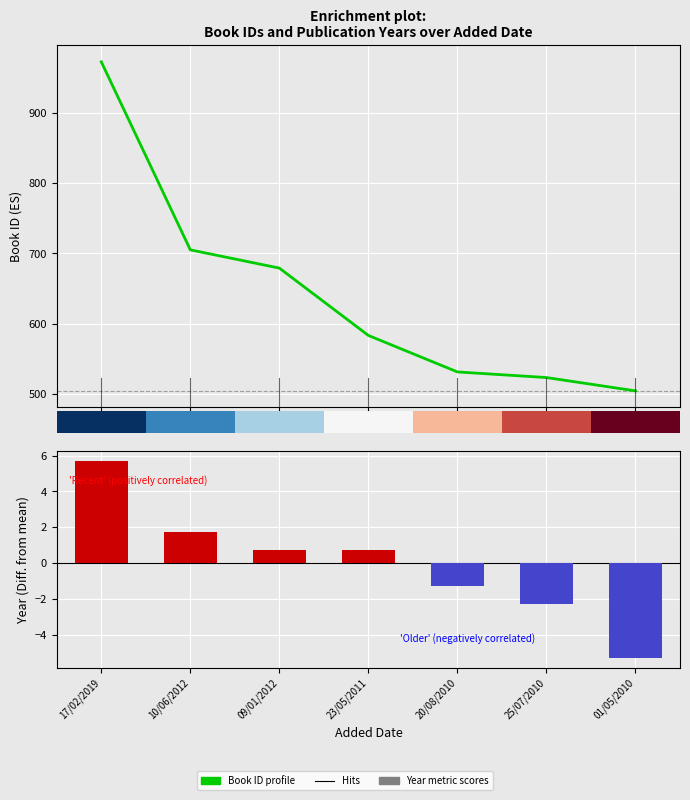

Reading left to right, list all the values displayed in this chart.

id: 973.0	705.0	679.0	583.0	531.0	523.0	504.0
year: 5.7	1.7	0.7	0.7	-1.3	-2.3	-5.3